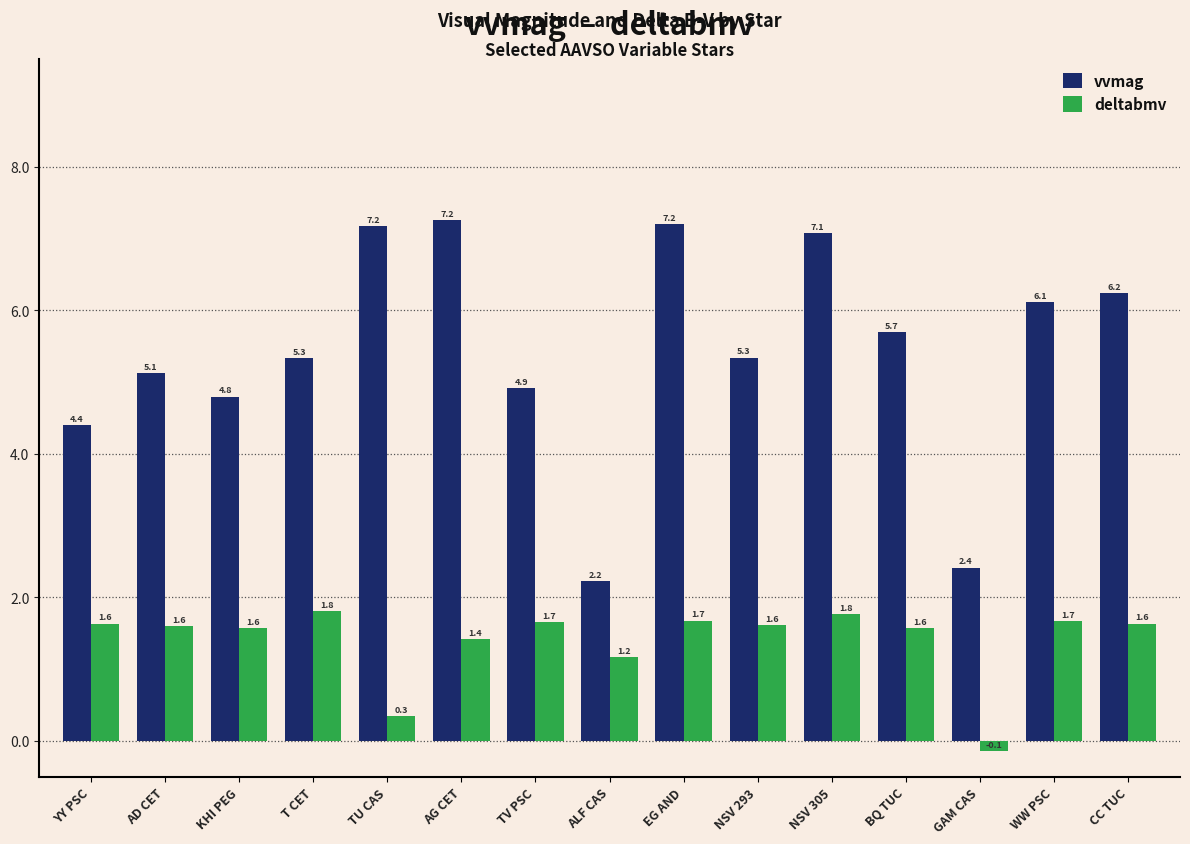

How many categories are shown in the chart?

15